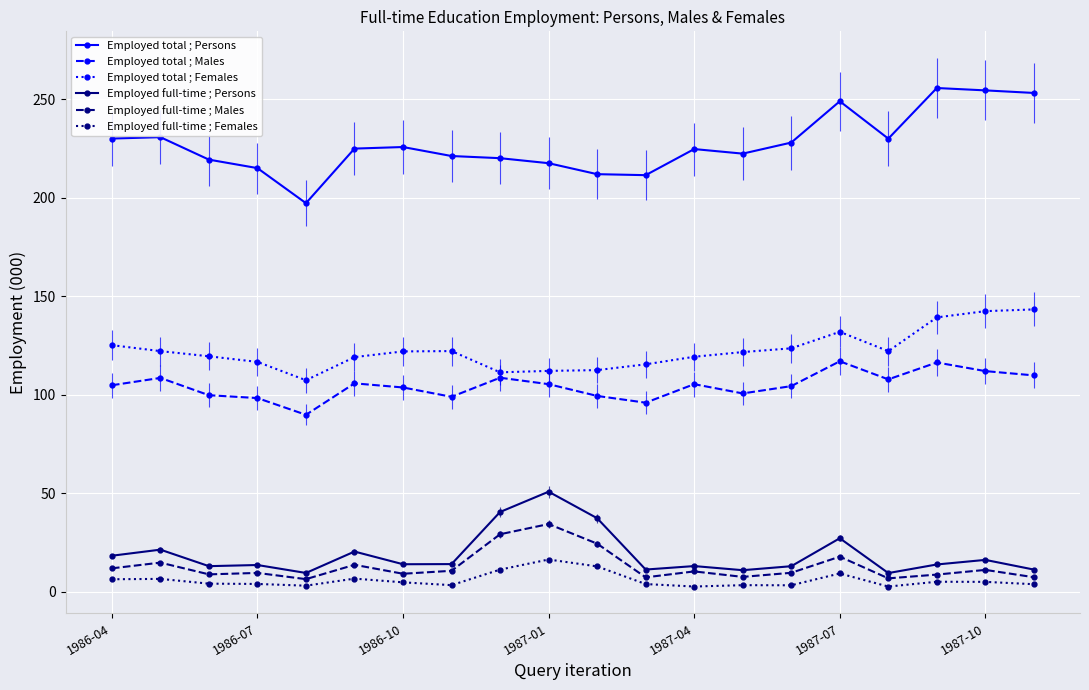

True or false: Employed total ; Persons has more than 2 points higher than both neighbors.

True